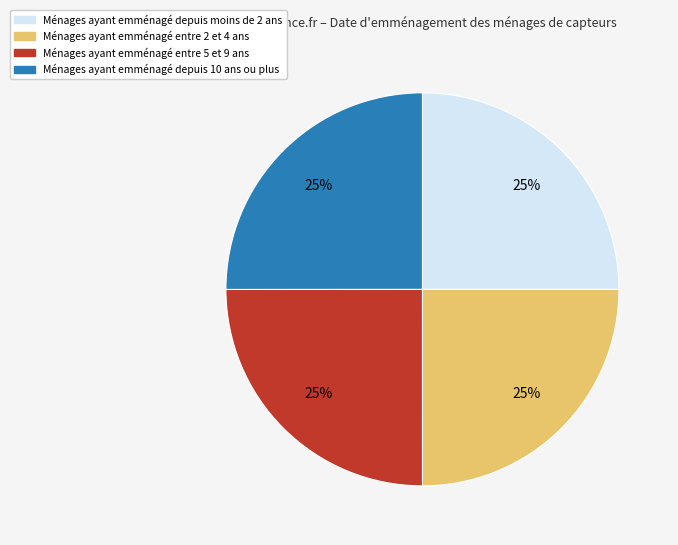

Is there a majority slice in this chart?

No